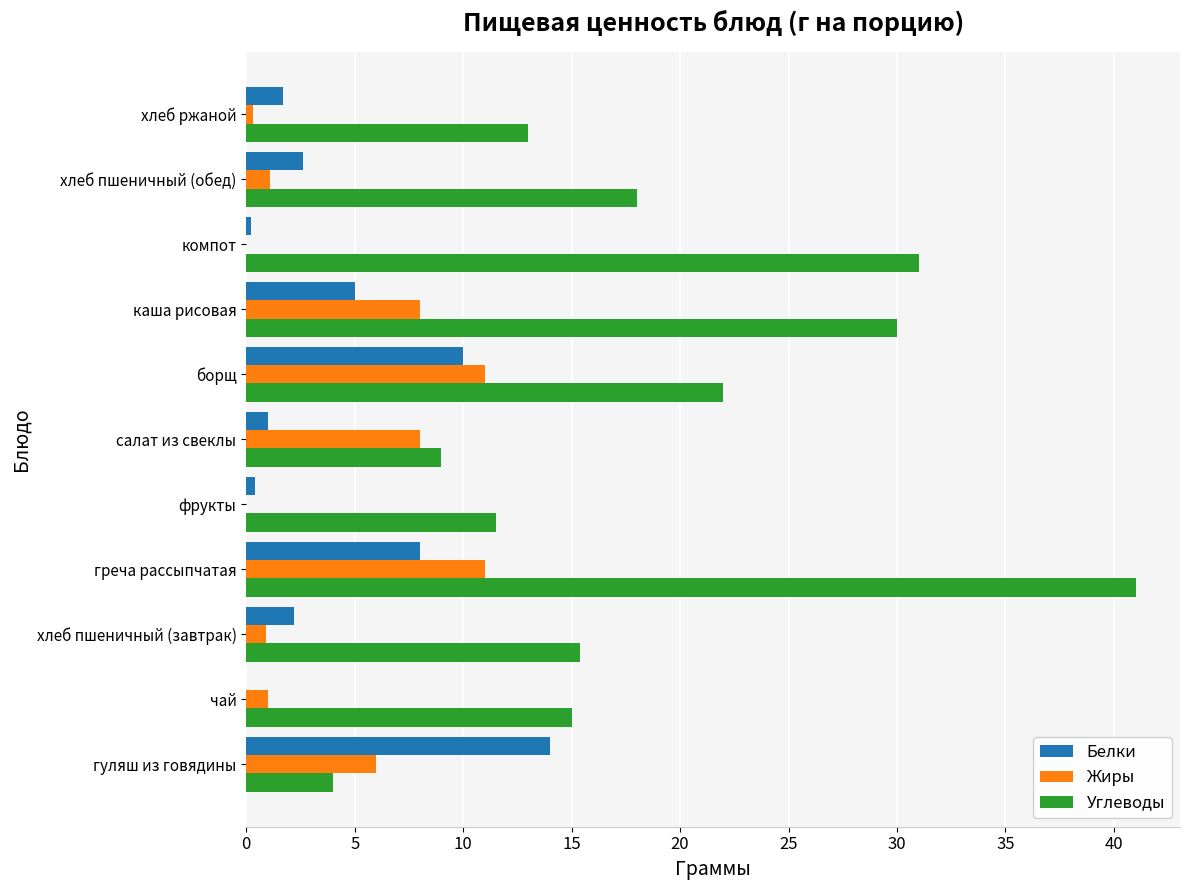

Which category has the highest value in the Белки series?

гуляш из говядины